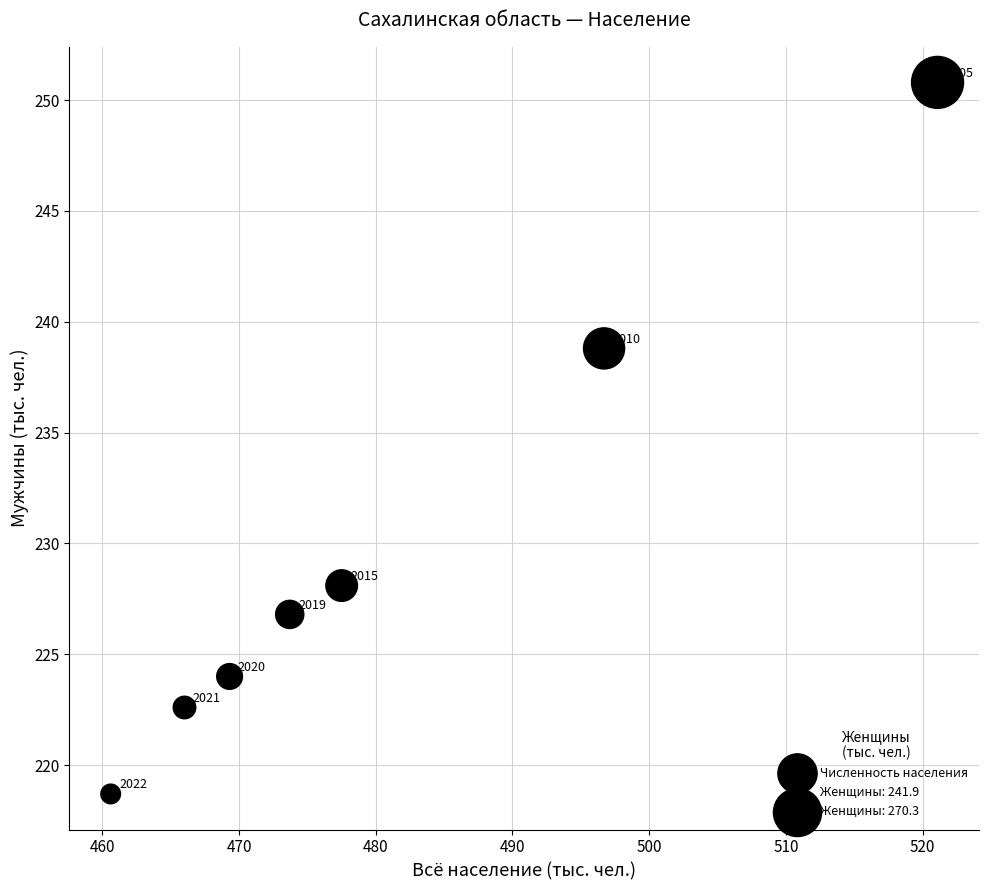

What is the average X value?

480.7